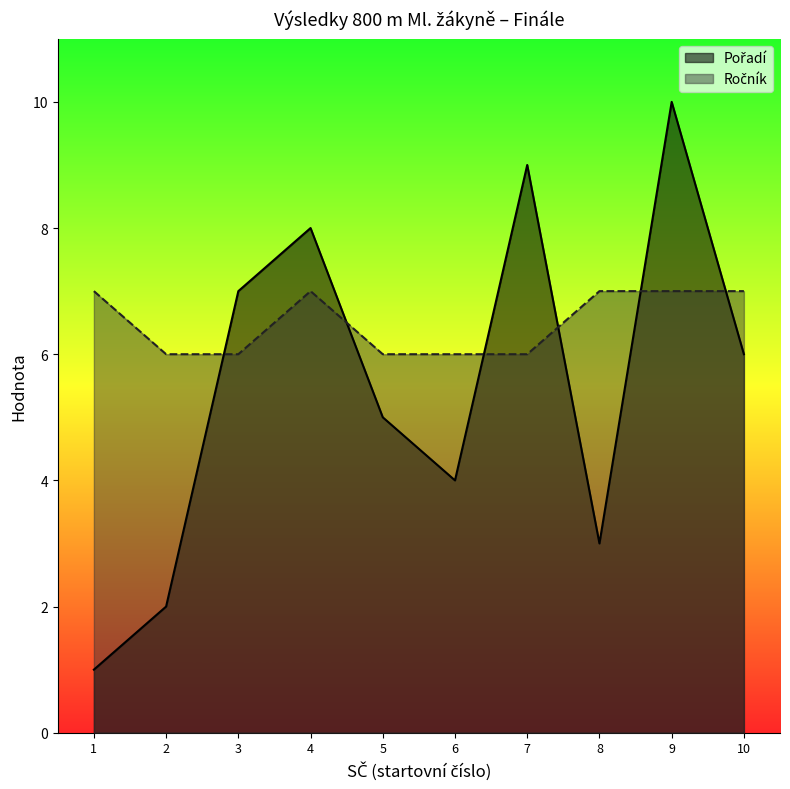

At which label does Ročník reach its peak?

1